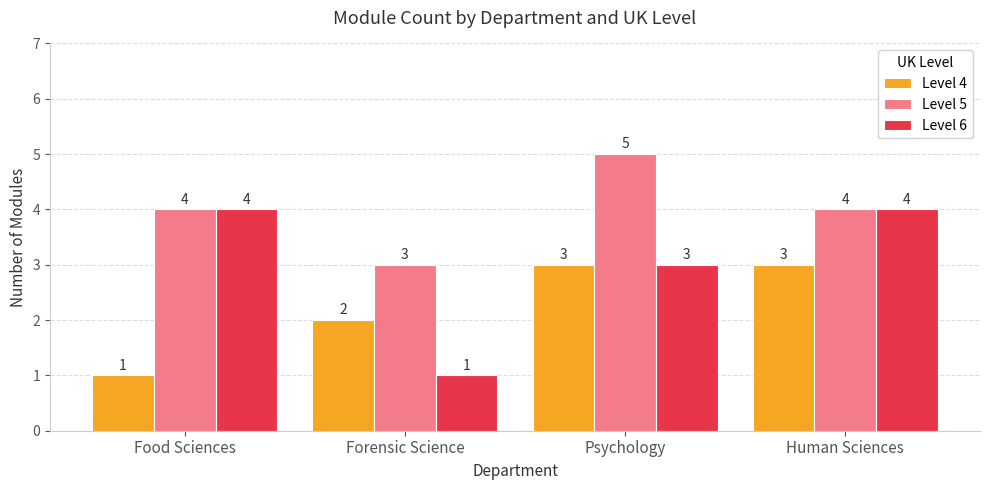

What position from the left is Human Sciences?

4